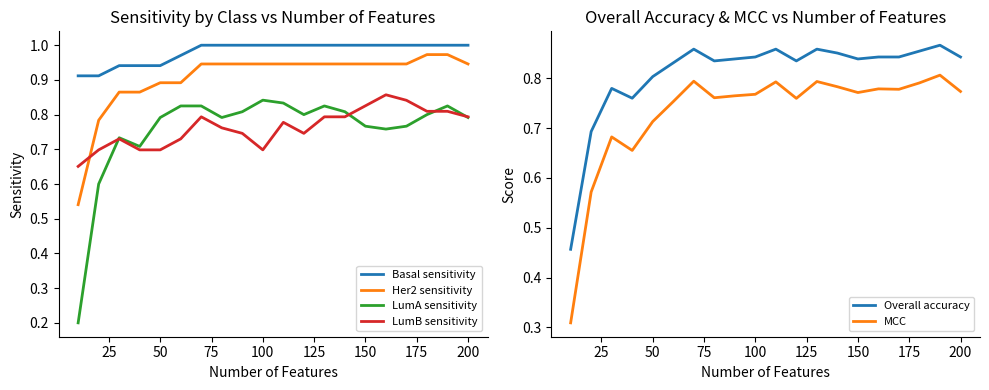

True or false: LumA sensitivity and Basal sensitivity cross at least once.

False